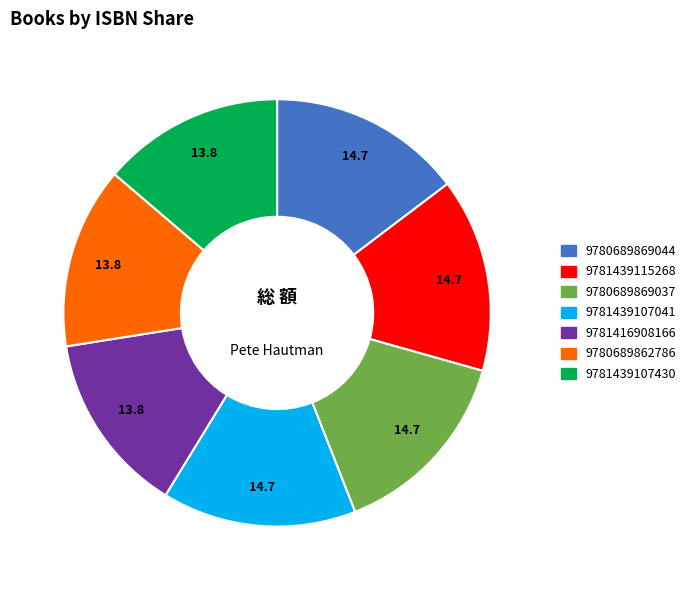

Approximately how many times larger is the value at 9780689869044 compared to 9781439107041?

1.0